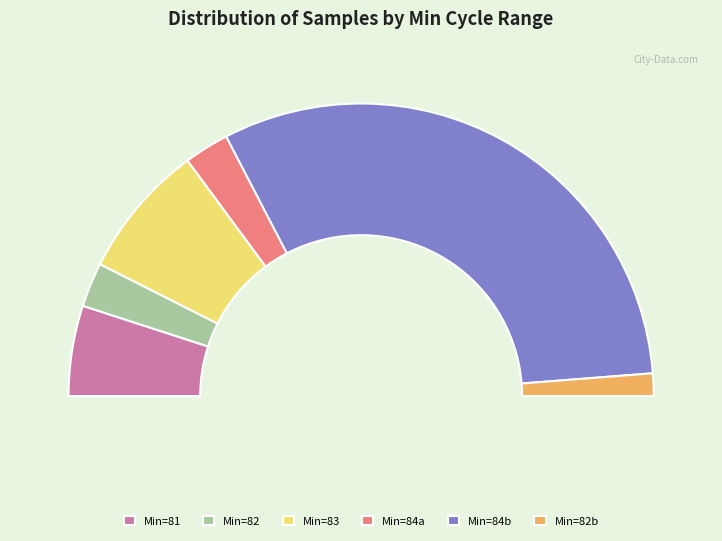

Is there a majority slice in this chart?

No